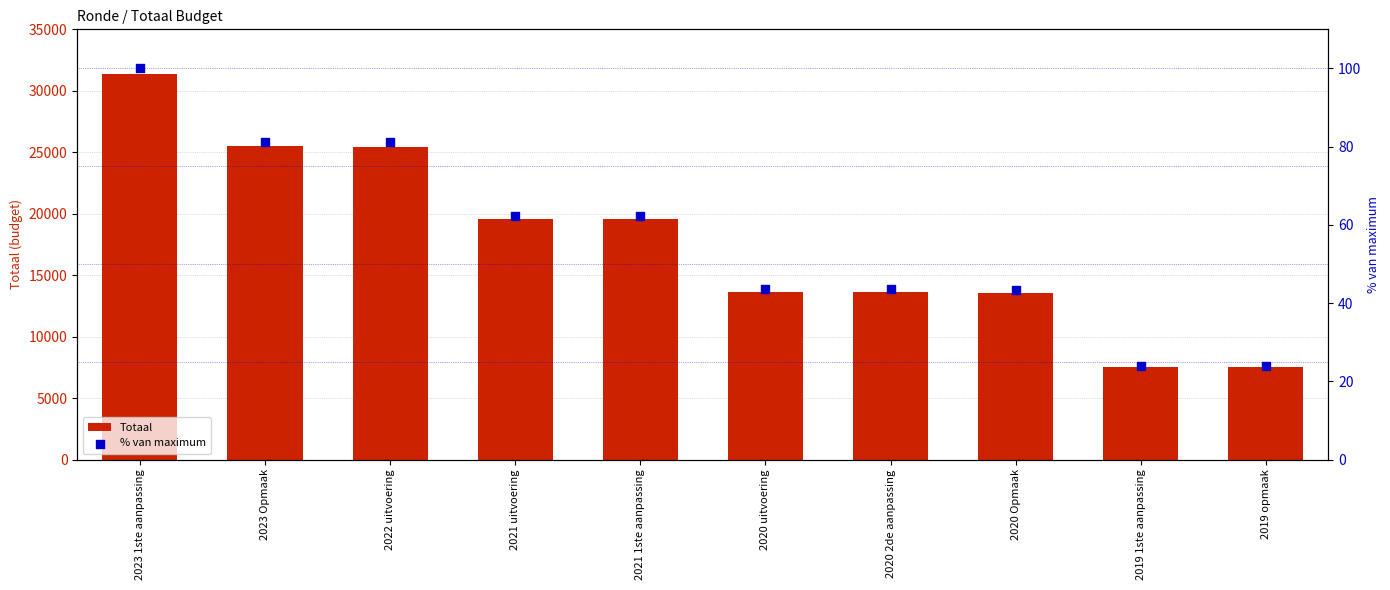

Which series reaches the minimum Y coordinate?

% van maximum